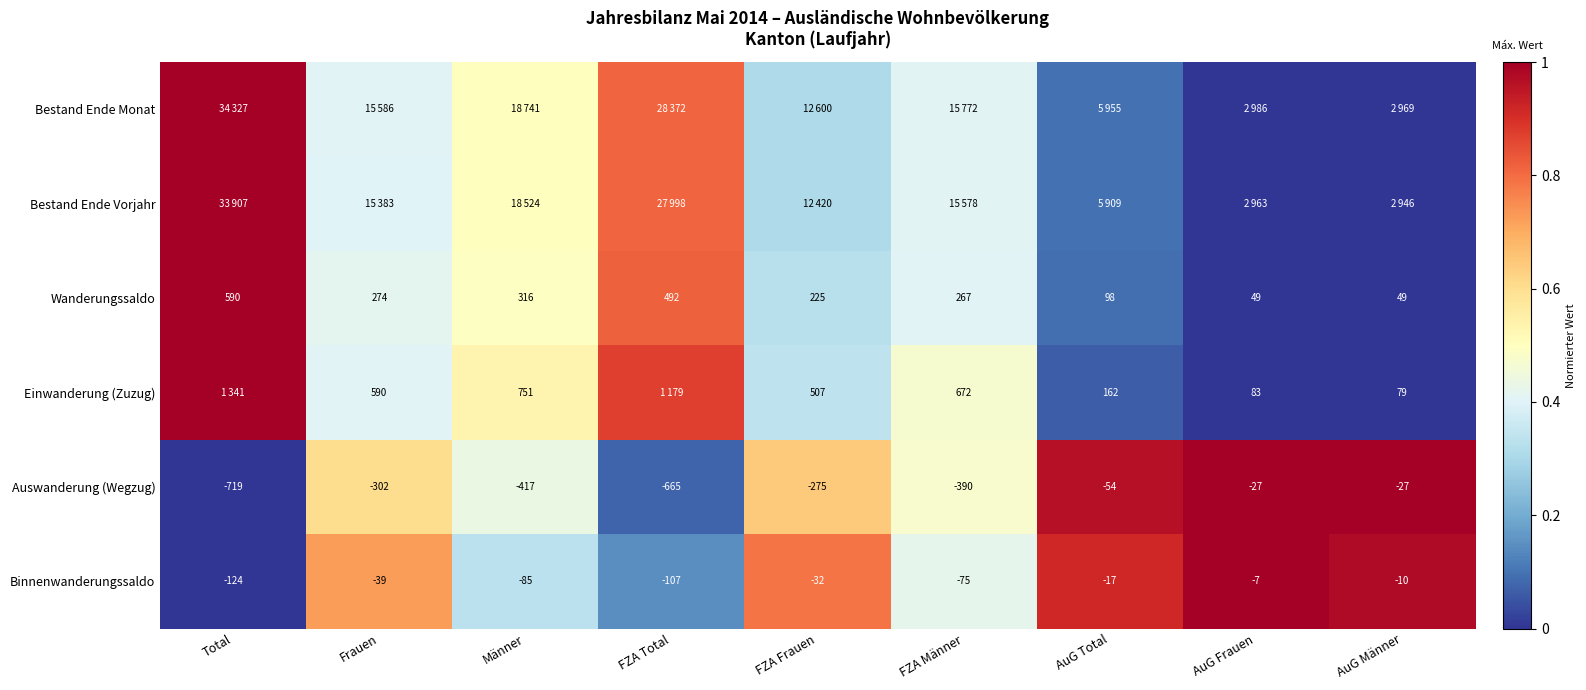

Is the value of Wanderungssaldo at FZA Total greater than the value of Binnenwanderungssaldo at AuG Total?

Yes